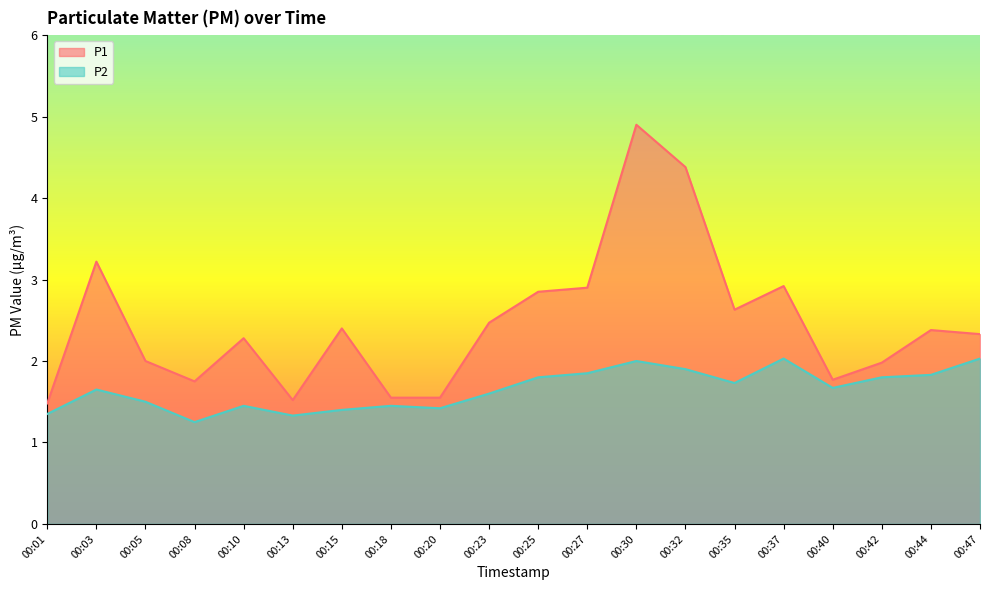

Where is the first local minimum for P1?

00:08